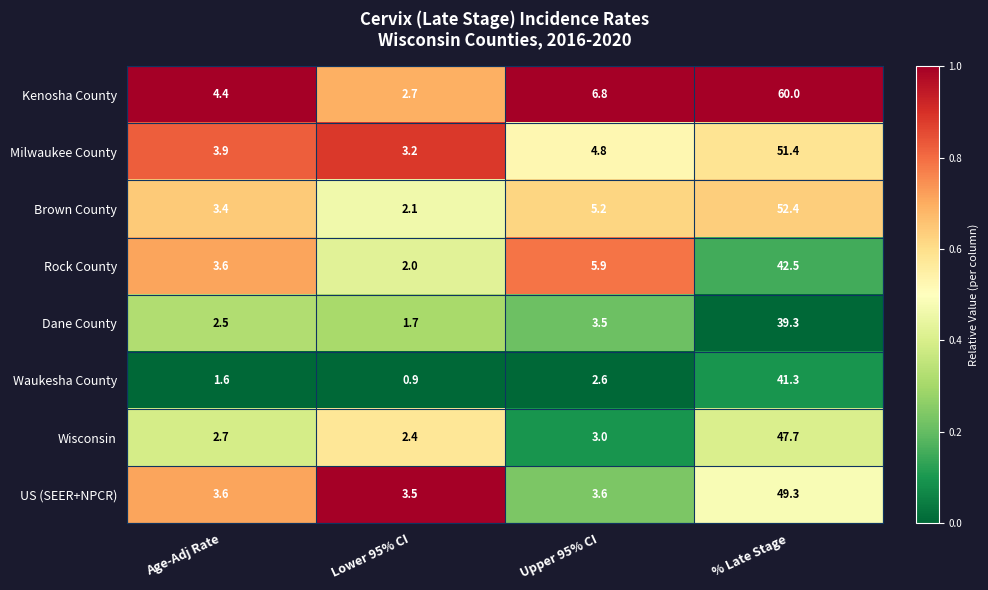

Which series has the largest total across all categories?

Kenosha County